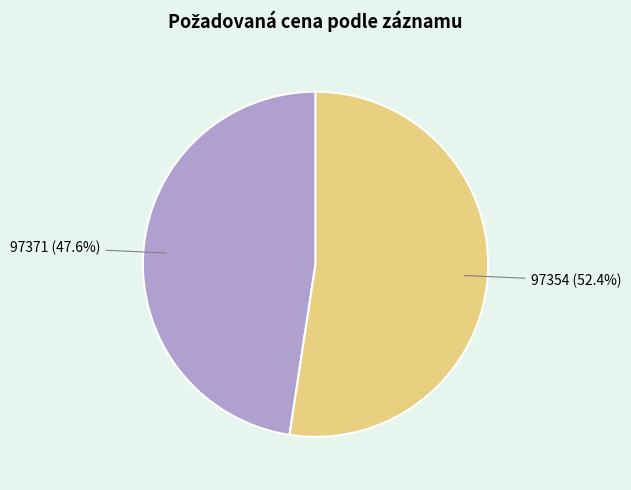

What is the smallest slice in the pie chart?

97371